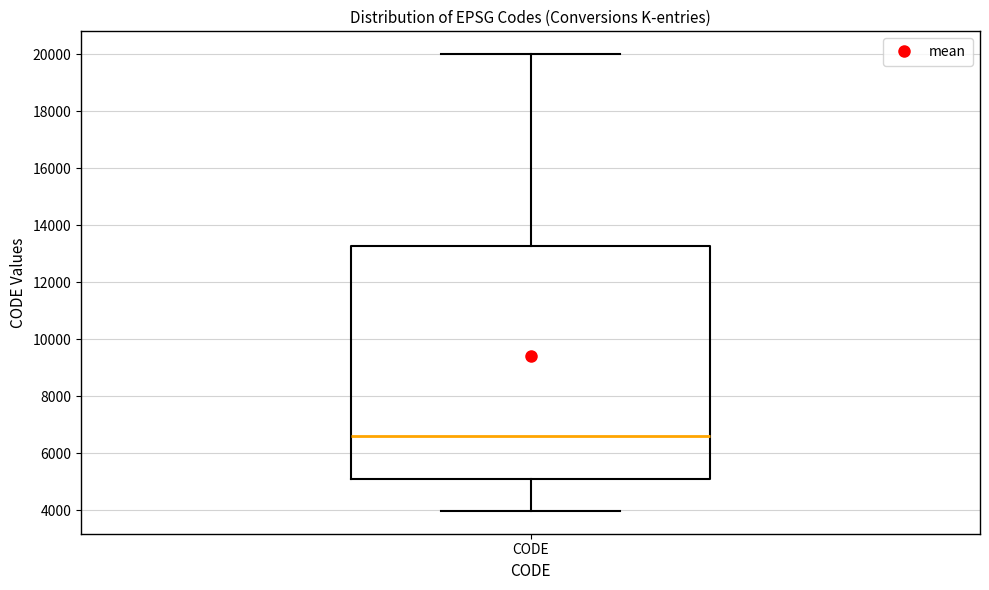

Read this box plot against the y-axis: the position of the median line, the range covered by the box, and the ends of both whiskers. The values are not printed on the chart, so give them approximately, as read against the axis.

median 6600, box 5200 to 13200, whiskers 4000 to 20000